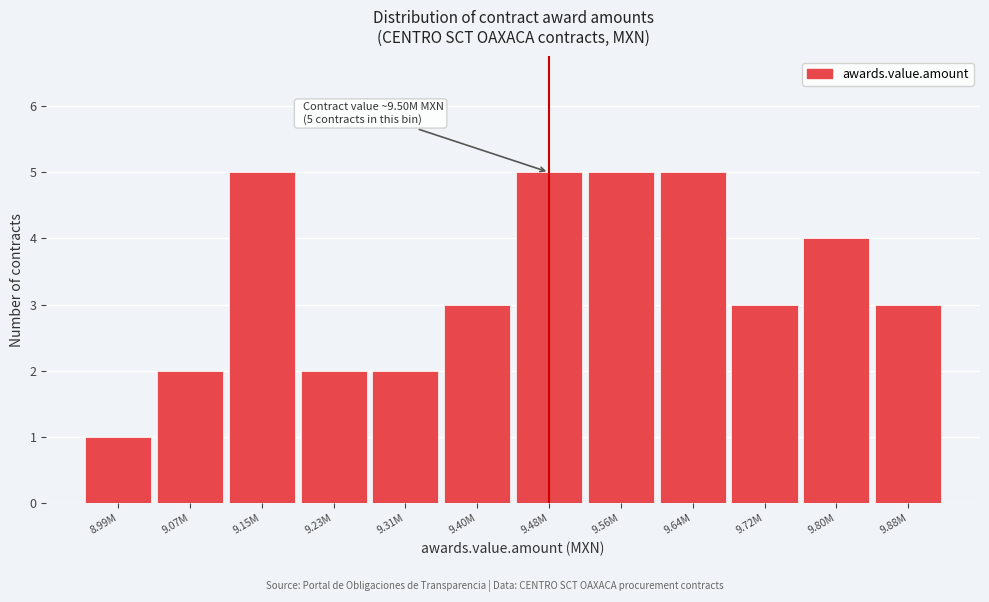

Reading right to left, what are all the values shown in this chart?

3	4	3	5	5	5	3	2	2	5	2	1